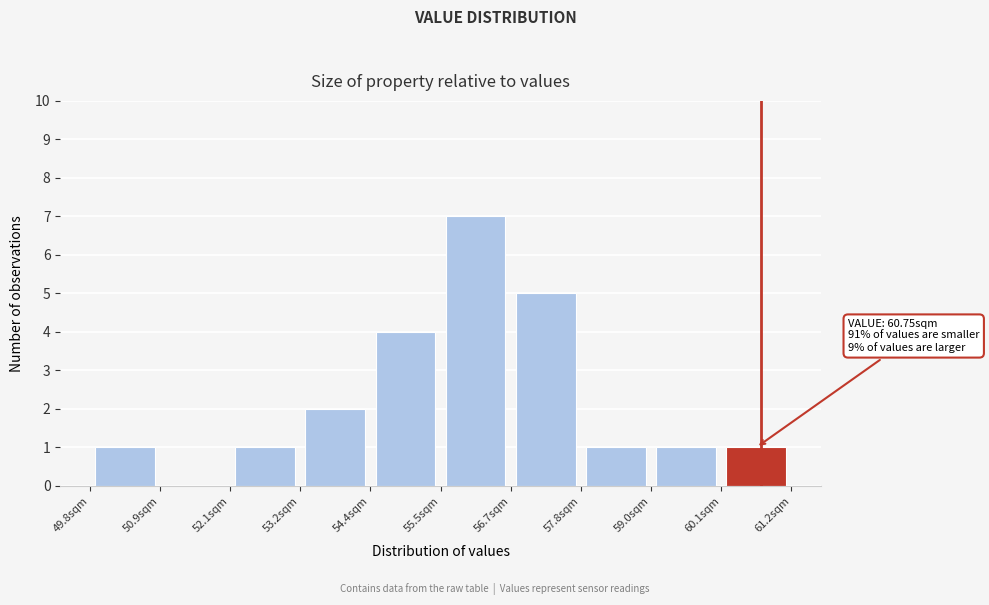

Over which range of the x-axis is the bar tallest?

55.6 to 56.6